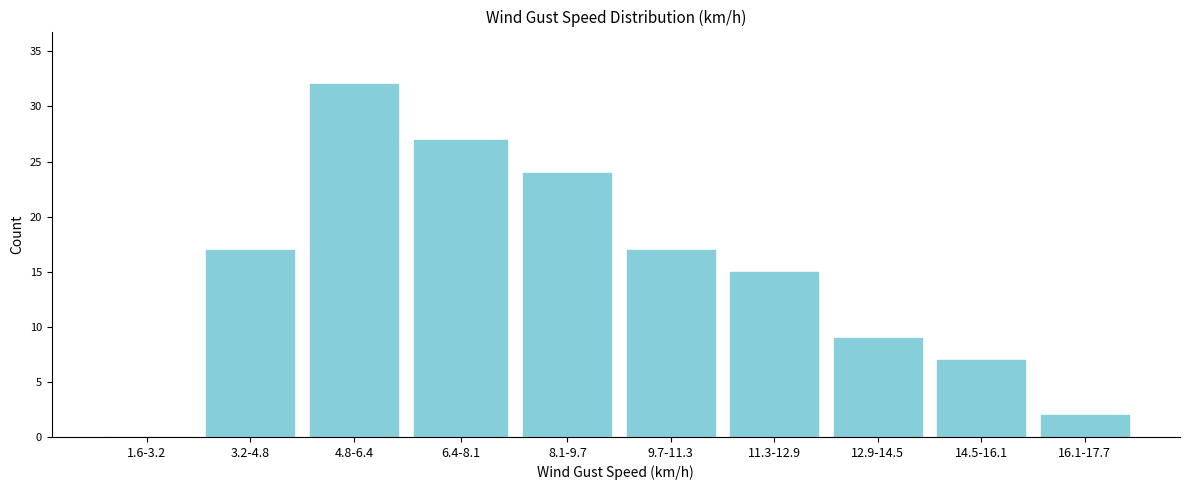

Reading left to right, list all the values displayed in this chart.

1.6-3.2=0	3.2-4.8=17	4.8-6.4=32	6.4-8.1=27	8.1-9.7=24	9.7-11.3=17	11.3-12.9=15	12.9-14.5=9	14.5-16.1=7	16.1-17.7=2